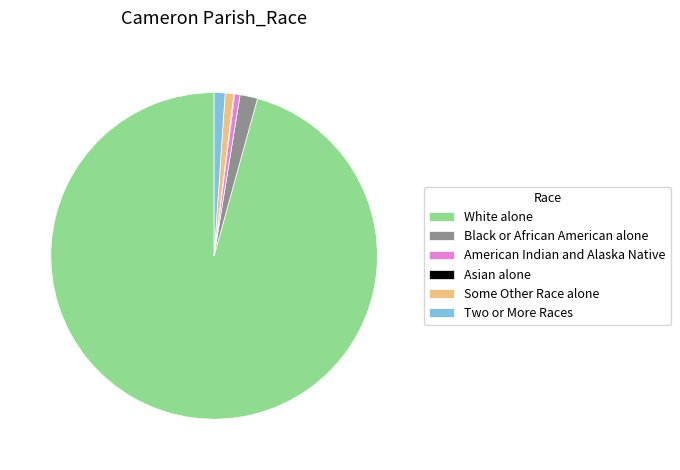

The White alone slice represents 96% of the pie. True or false?

True